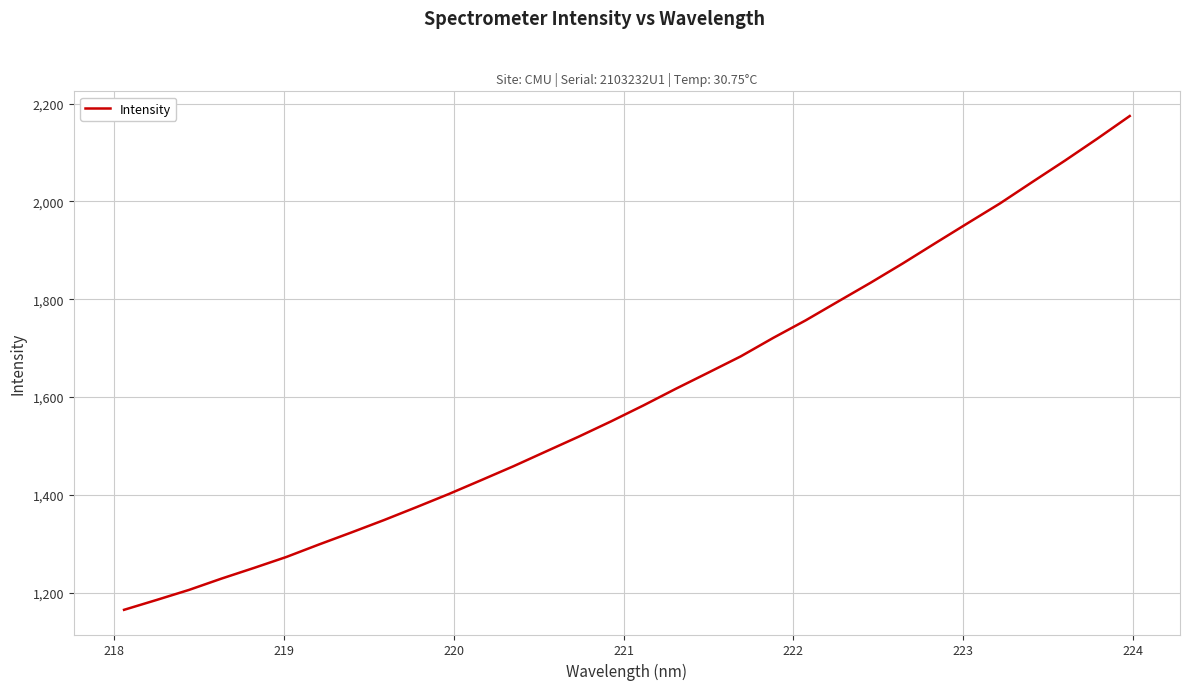

What is the minimum value shown in the chart?

1164.9